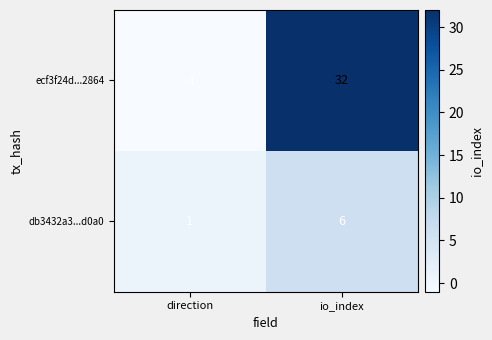

Read the db3432a3...d0a0 value at io_index.

6